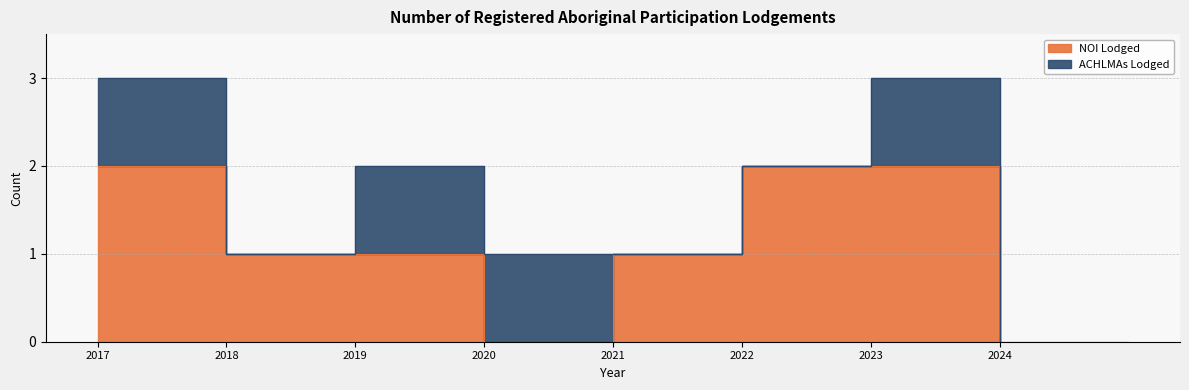

Read the NOI Lodged value at 2023.

2